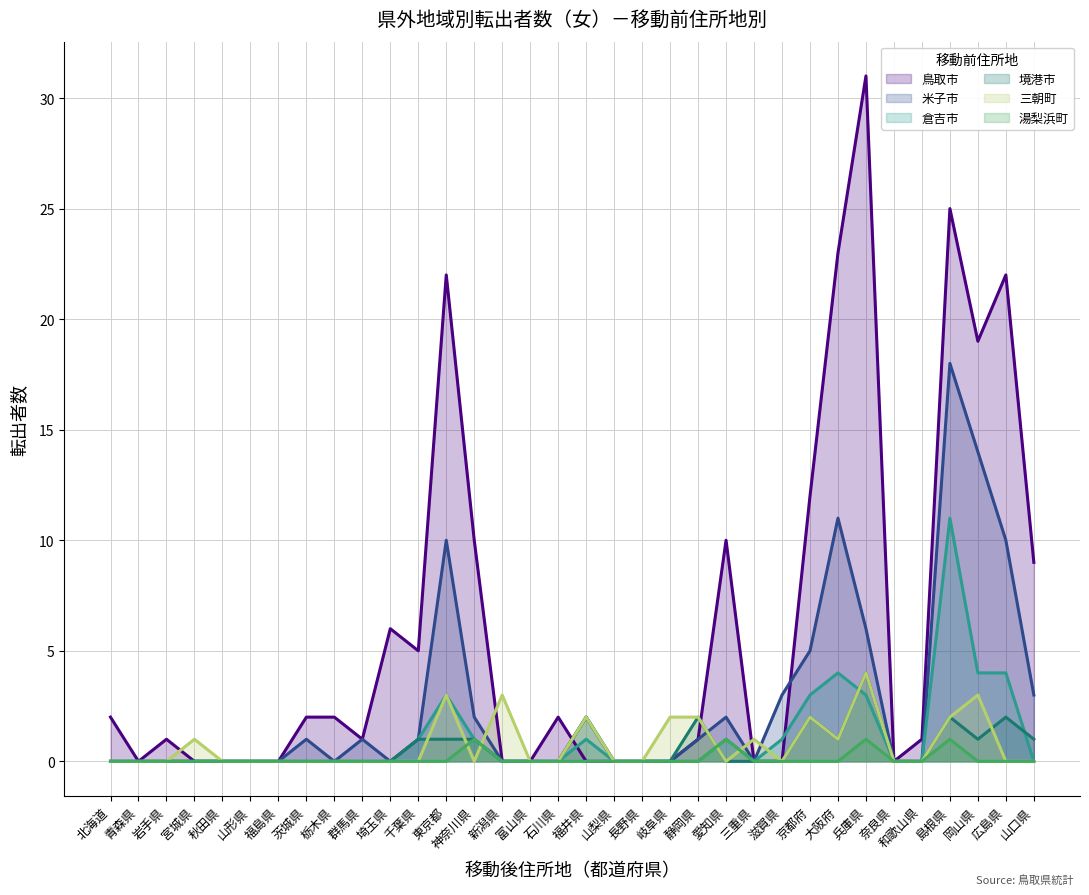

Reading left to right, transcribe all the data shown in this chart.

鳥取市: 北海道=2	青森県=0	岩手県=1	宮城県=0	秋田県=0	山形県=0	福島県=0	茨城県=2	栃木県=2	群馬県=1	埼玉県=6	千葉県=5	東京都=22	神奈川県=10	新潟県=0	富山県=0	石川県=2	福井県=0	山梨県=0	長野県=0	岐阜県=0	静岡県=1	愛知県=10	三重県=0	滋賀県=0	京都府=12	大阪府=23	兵庫県=31	奈良県=0	和歌山県=1	島根県=25	岡山県=19	広島県=22	山口県=9
米子市: 北海道=0	青森県=0	岩手県=0	宮城県=0	秋田県=0	山形県=0	福島県=0	茨城県=1	栃木県=0	群馬県=1	埼玉県=0	千葉県=1	東京都=10	神奈川県=2	新潟県=0	富山県=0	石川県=0	福井県=2	山梨県=0	長野県=0	岐阜県=0	静岡県=1	愛知県=2	三重県=0	滋賀県=3	京都府=5	大阪府=11	兵庫県=6	奈良県=0	和歌山県=0	島根県=18	岡山県=14	広島県=10	山口県=3
倉吉市: 北海道=0	青森県=0	岩手県=0	宮城県=0	秋田県=0	山形県=0	福島県=0	茨城県=0	栃木県=0	群馬県=0	埼玉県=0	千葉県=1	東京都=3	神奈川県=1	新潟県=0	富山県=0	石川県=0	福井県=1	山梨県=0	長野県=0	岐阜県=0	静岡県=0	愛知県=1	三重県=0	滋賀県=1	京都府=3	大阪府=4	兵庫県=3	奈良県=0	和歌山県=0	島根県=11	岡山県=4	広島県=4	山口県=0
境港市: 北海道=0	青森県=0	岩手県=0	宮城県=0	秋田県=0	山形県=0	福島県=0	茨城県=0	栃木県=0	群馬県=0	埼玉県=0	千葉県=1	東京都=1	神奈川県=1	新潟県=0	富山県=0	石川県=0	福井県=2	山梨県=0	長野県=0	岐阜県=0	静岡県=2	愛知県=0	三重県=0	滋賀県=0	京都府=2	大阪府=1	兵庫県=4	奈良県=0	和歌山県=0	島根県=2	岡山県=1	広島県=2	山口県=1
三朝町: 北海道=0	青森県=0	岩手県=0	宮城県=1	秋田県=0	山形県=0	福島県=0	茨城県=0	栃木県=0	群馬県=0	埼玉県=0	千葉県=0	東京都=3	神奈川県=0	新潟県=3	富山県=0	石川県=0	福井県=2	山梨県=0	長野県=0	岐阜県=2	静岡県=2	愛知県=0	三重県=1	滋賀県=0	京都府=2	大阪府=1	兵庫県=4	奈良県=0	和歌山県=0	島根県=2	岡山県=3	広島県=0	山口県=0
湯梨浜町: 北海道=0	青森県=0	岩手県=0	宮城県=0	秋田県=0	山形県=0	福島県=0	茨城県=0	栃木県=0	群馬県=0	埼玉県=0	千葉県=0	東京都=0	神奈川県=1	新潟県=0	富山県=0	石川県=0	福井県=0	山梨県=0	長野県=0	岐阜県=0	静岡県=0	愛知県=1	三重県=0	滋賀県=0	京都府=0	大阪府=0	兵庫県=1	奈良県=0	和歌山県=0	島根県=1	岡山県=0	広島県=0	山口県=0